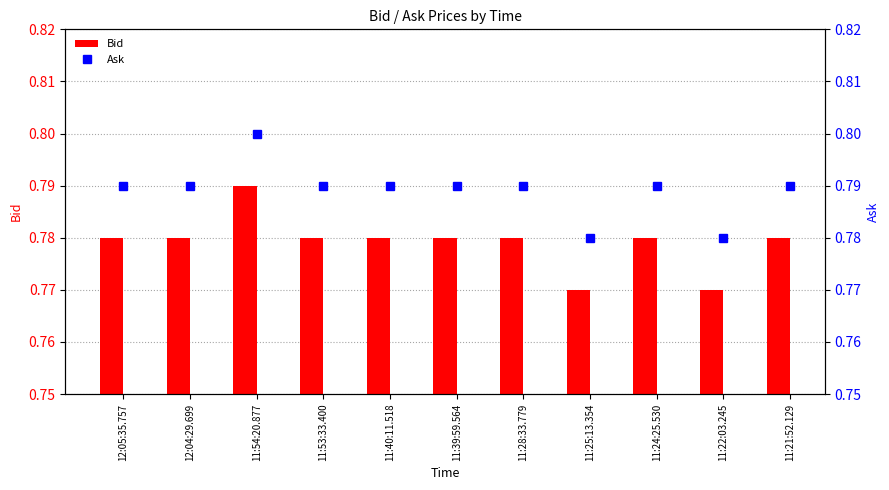

Does the chart contain any negative values?

No